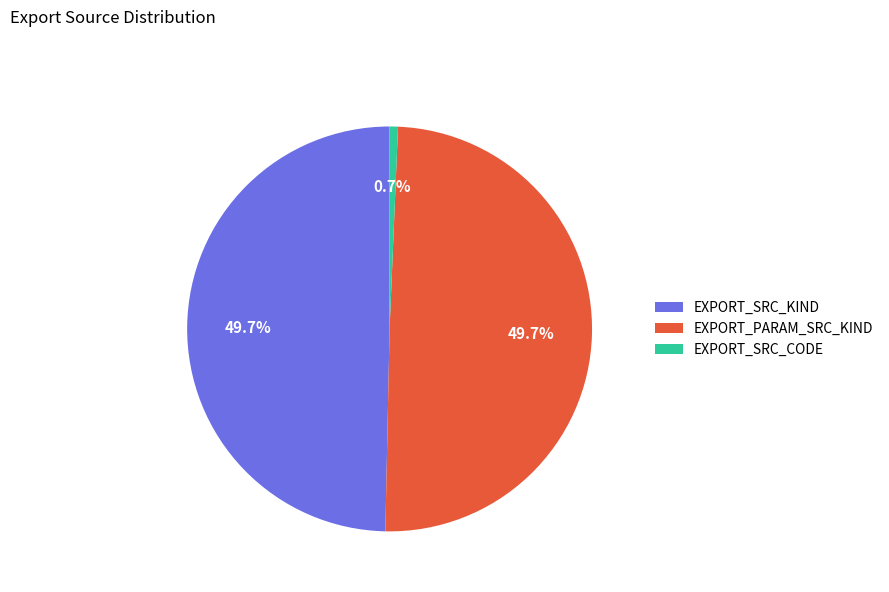

Between EXPORT_SRC_KIND and EXPORT_SRC_CODE, which is larger?

EXPORT_SRC_KIND